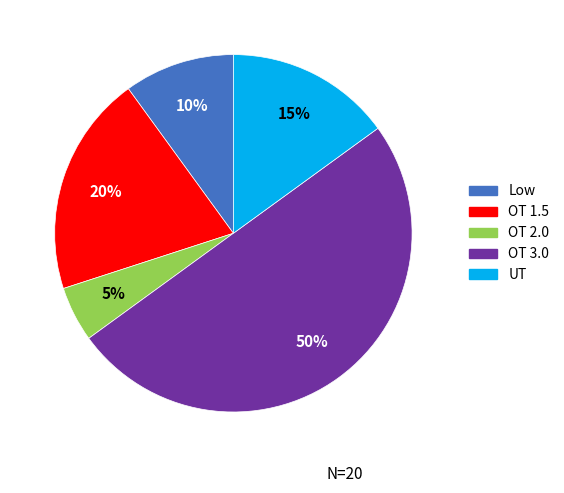

To the nearest percent, what is the average slice percentage?

20%